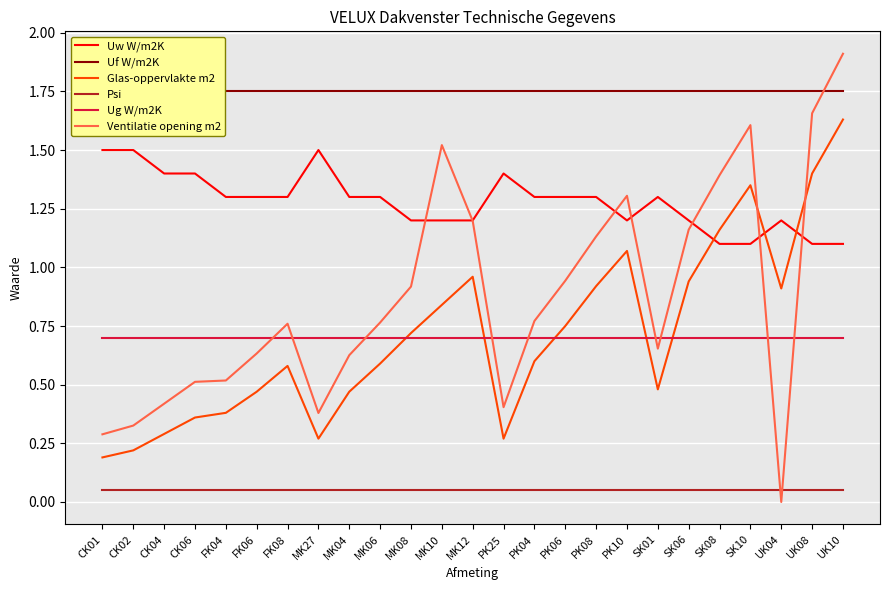

What is the average value of the Glas-oppervlakte m2 series?

0.7